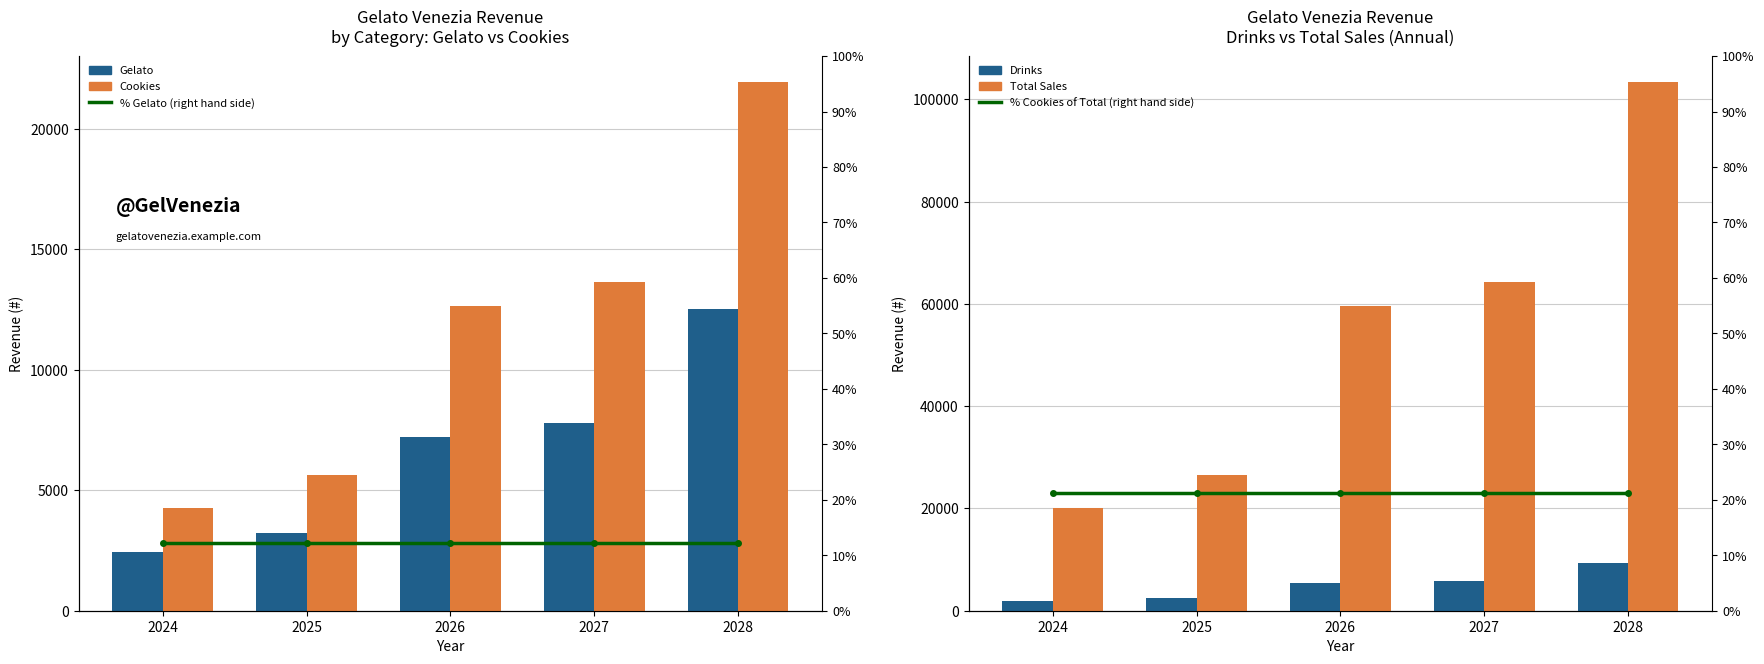

Rank the series at 2028 from highest to lowest value.

Total Sales, Cookies, Gelato, Drinks, % Cookies (right hand side), % Gelato (right hand side)